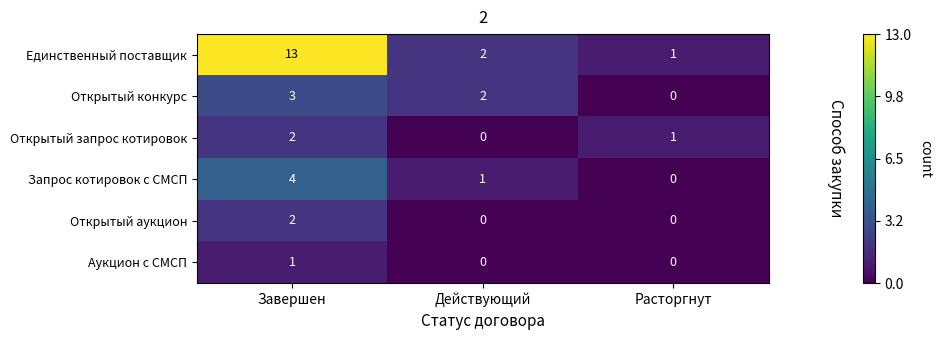

Rank the categories by Единственный поставщик value from highest to lowest.

Завершен, Действующий, Расторгнут